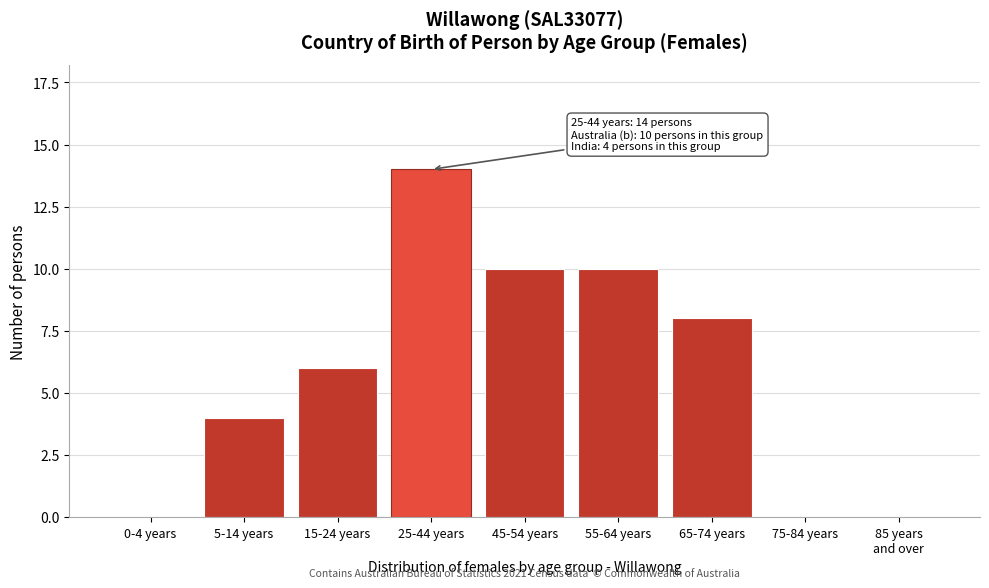

Is it true that the value at 5-14 years is 4?

True